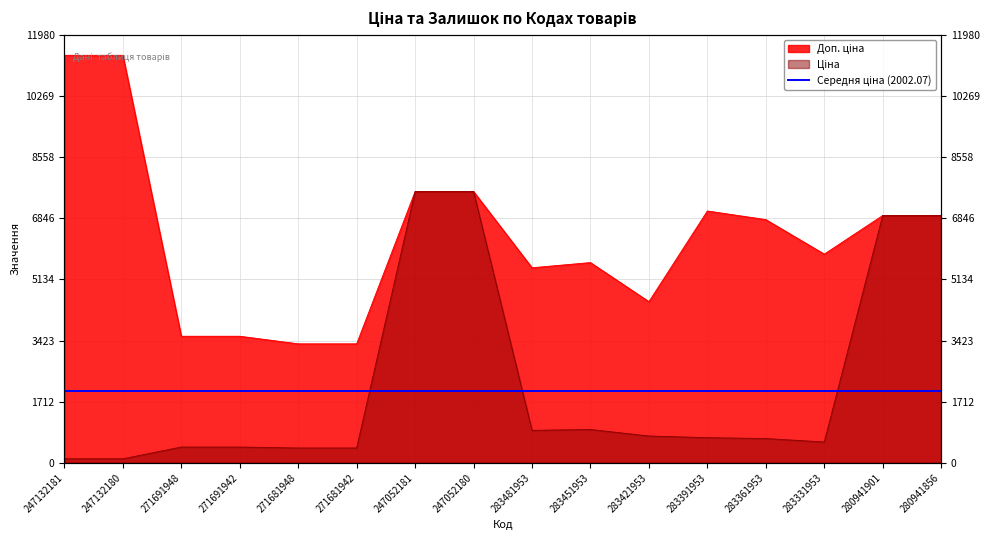

True or false: Ціна and Доп. ціна cross at least once.

False